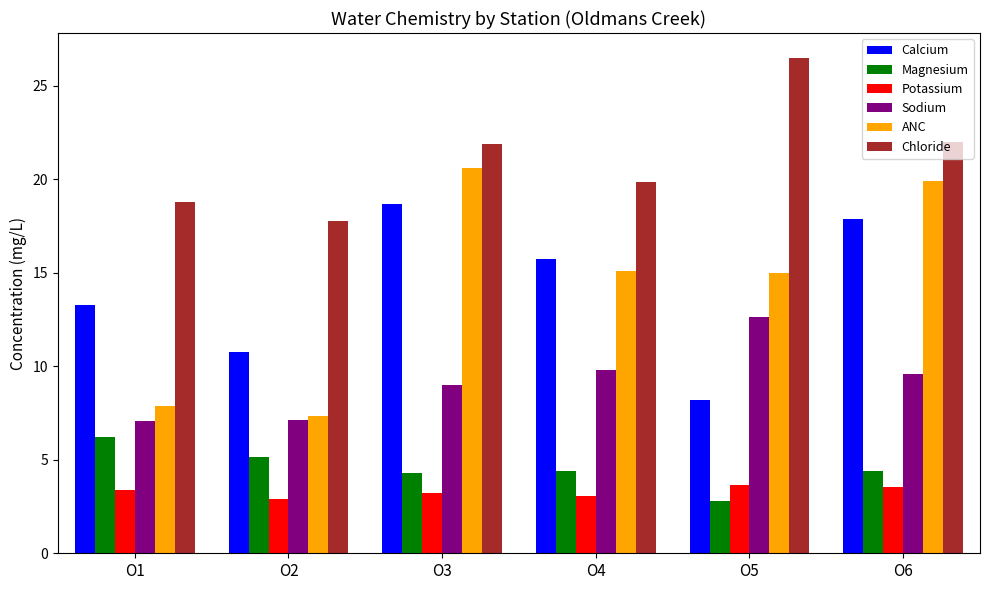

List the series in order of their peak value, highest first.

Chloride, ANC, Calcium, Sodium, Magnesium, Potassium